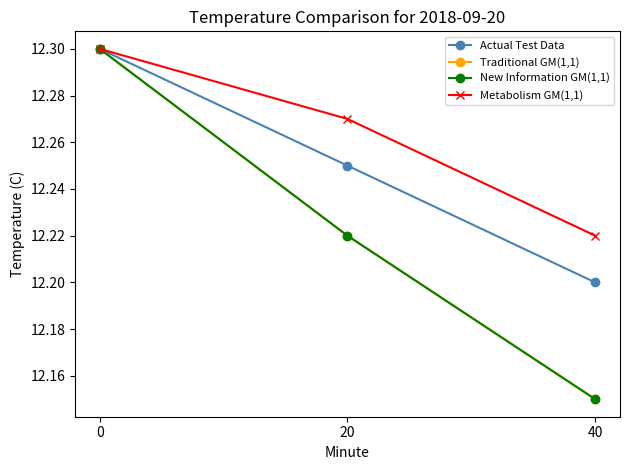

How many lines are shown in the chart?

4